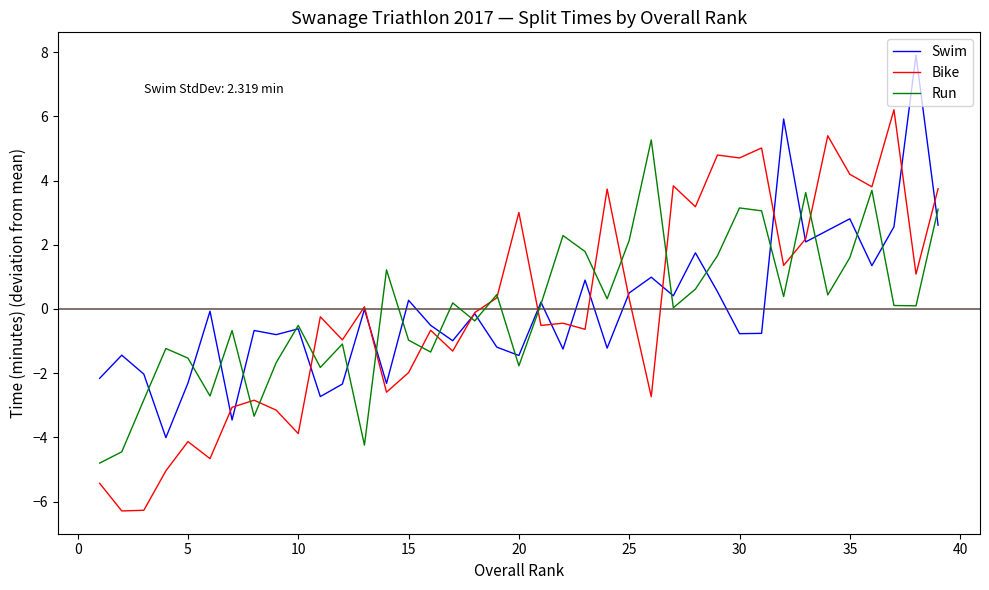

In Bike, how many points are lower than both neighbors (excluding endpoints)?

14